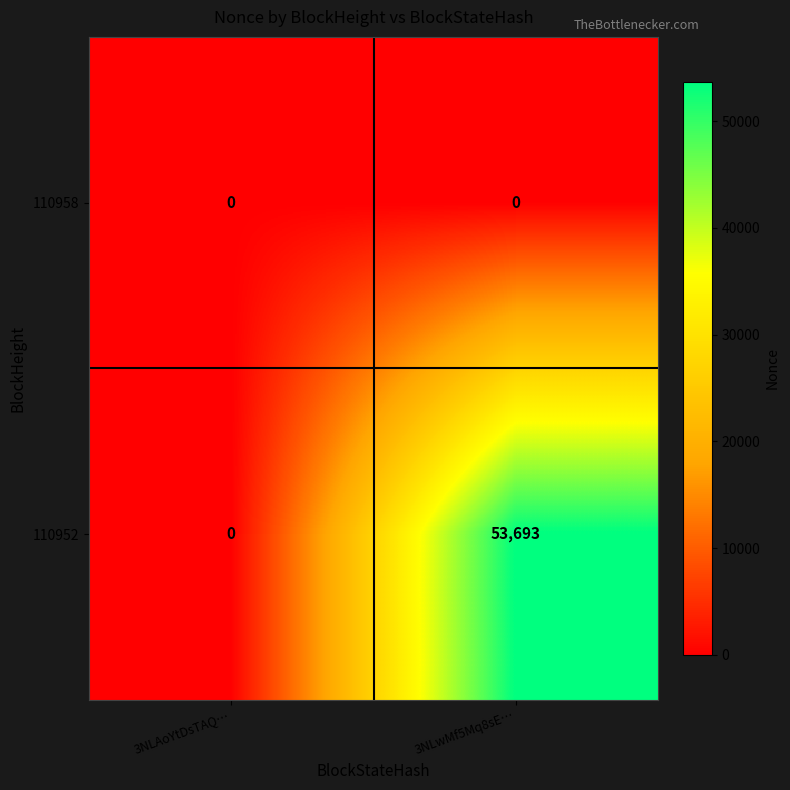

Reading right to left, transcribe all the data shown in this chart.

110958: 0	0
110952: 53693	0